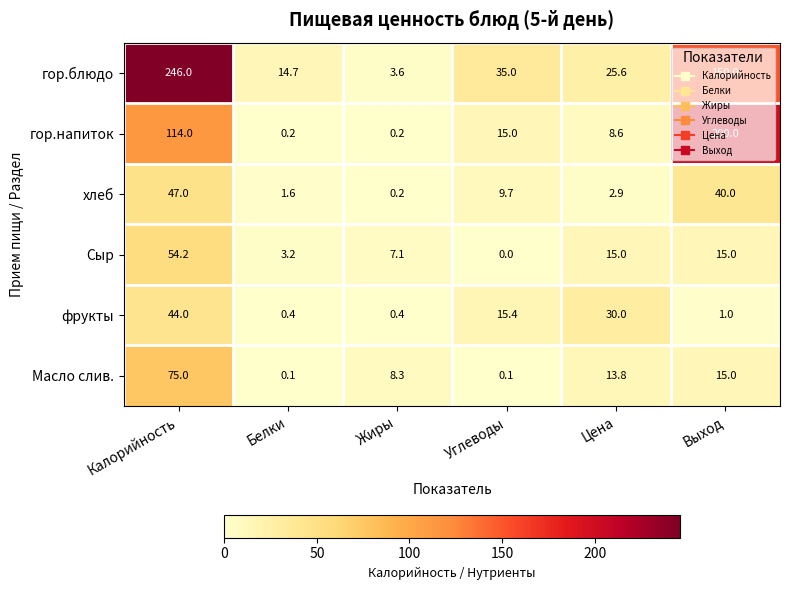

What is the spread (max minus min) of values at Выход?

199.0